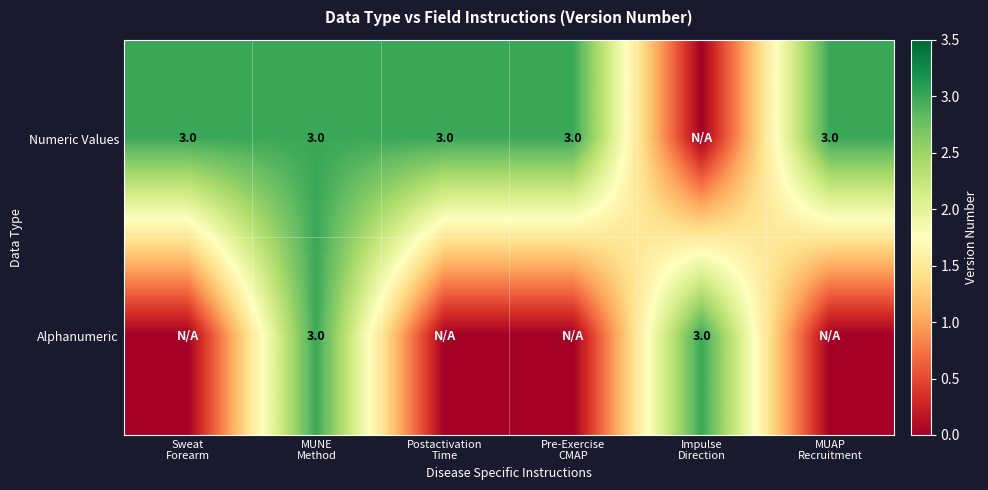

What is the sum of all Numeric Values values?

15